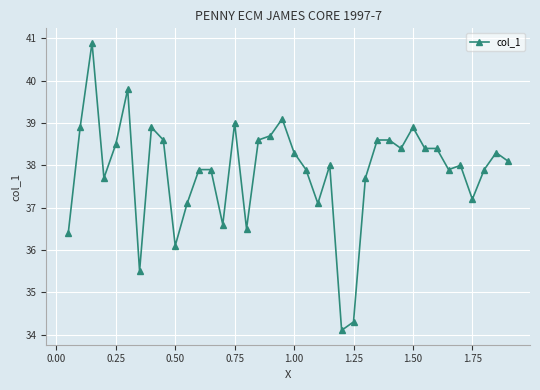

What is the maximum value shown in the chart?

40.9